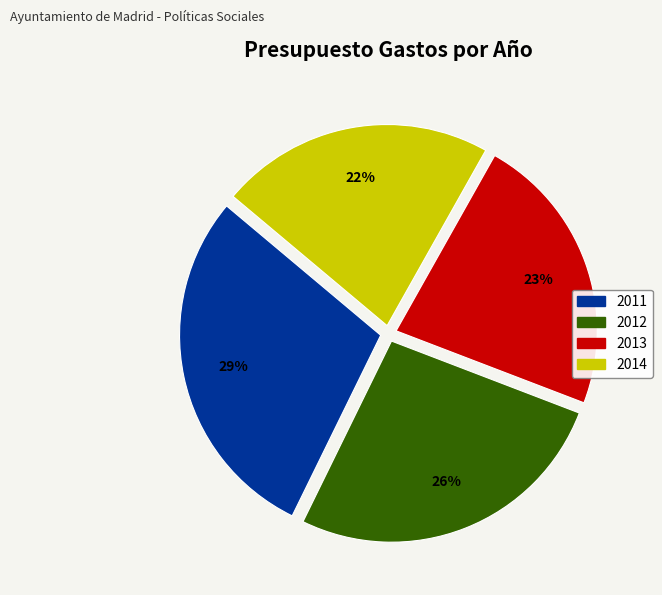

Is it true that 2012 is 26% of the pie?

True